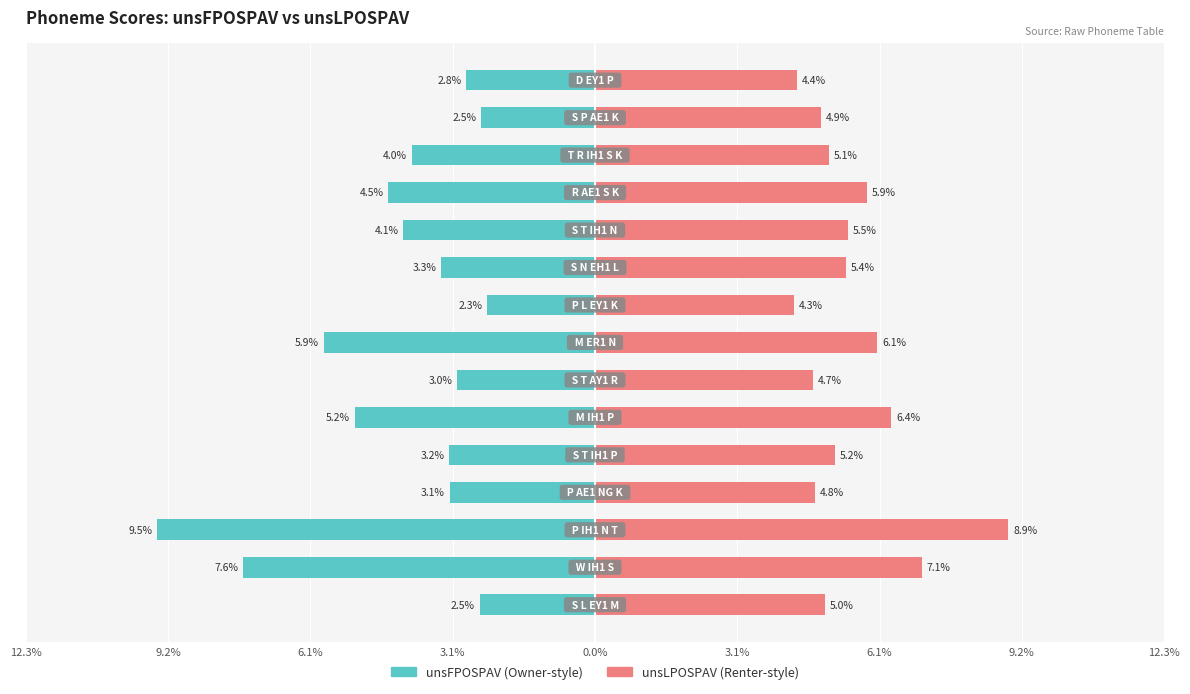

How many distinct data groups are displayed?

2